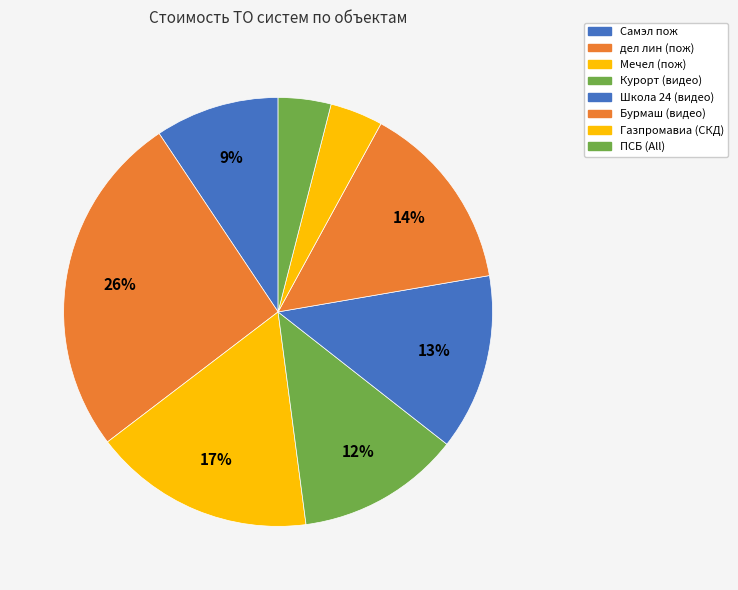

How many slices are in this pie chart?

8